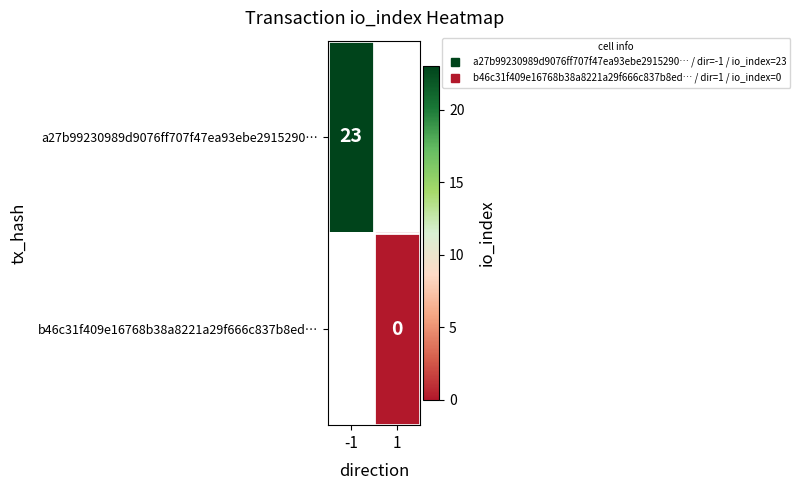

Which series has the widest spread of values?

a27b99230989d9076ff707f47ea93ebe2915290…